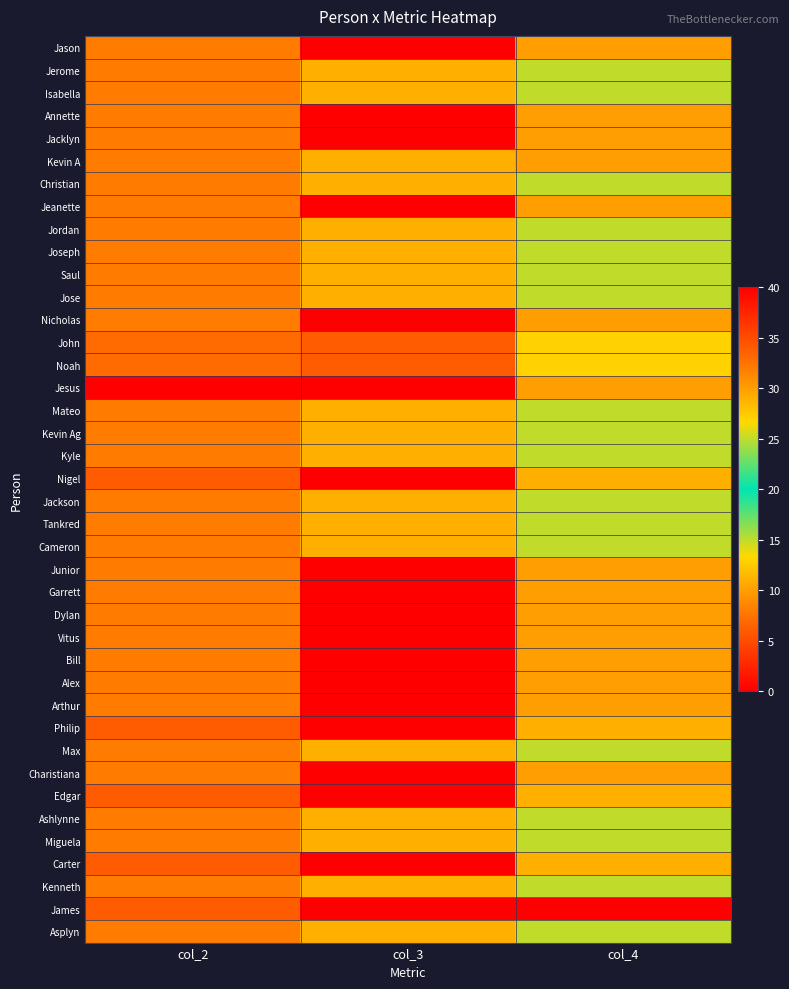

Which has a higher value, col_4 or col_3?

col_3